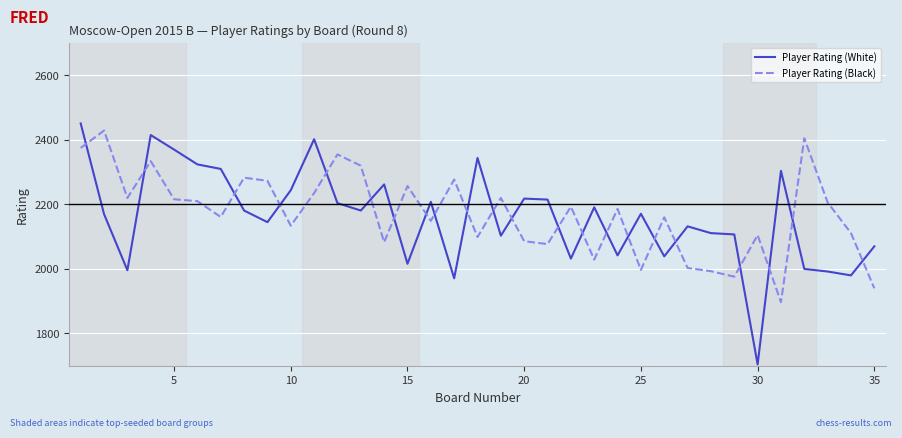

What is the maximum value for Player Rating (White)?

2451